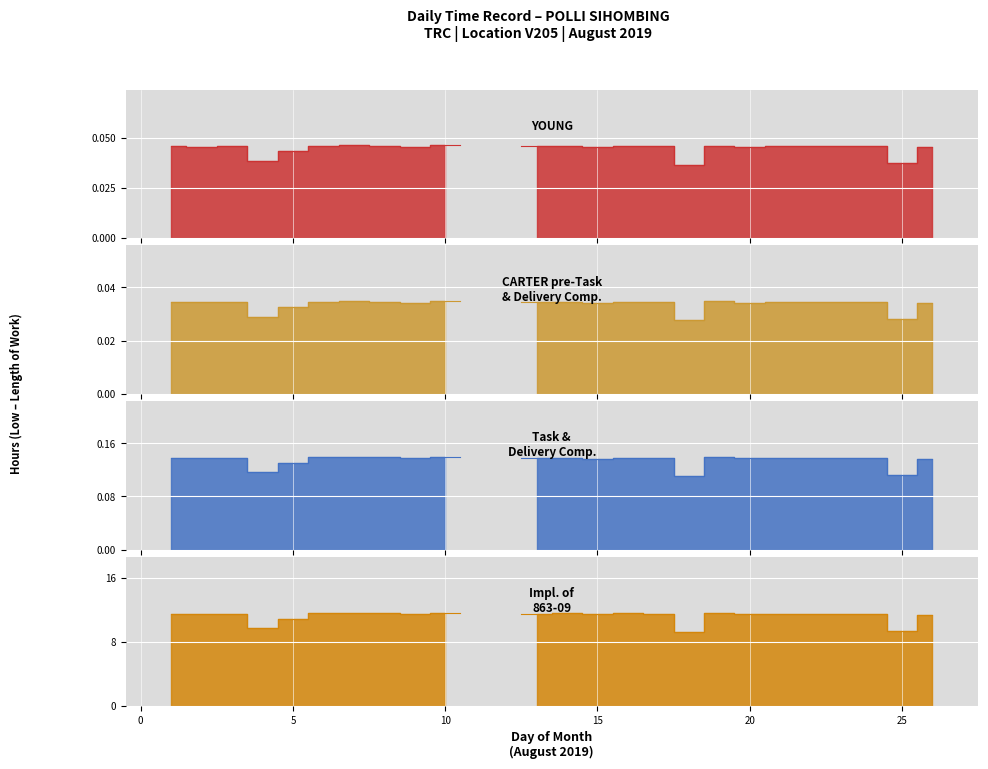

Where is the first local maximum?

3